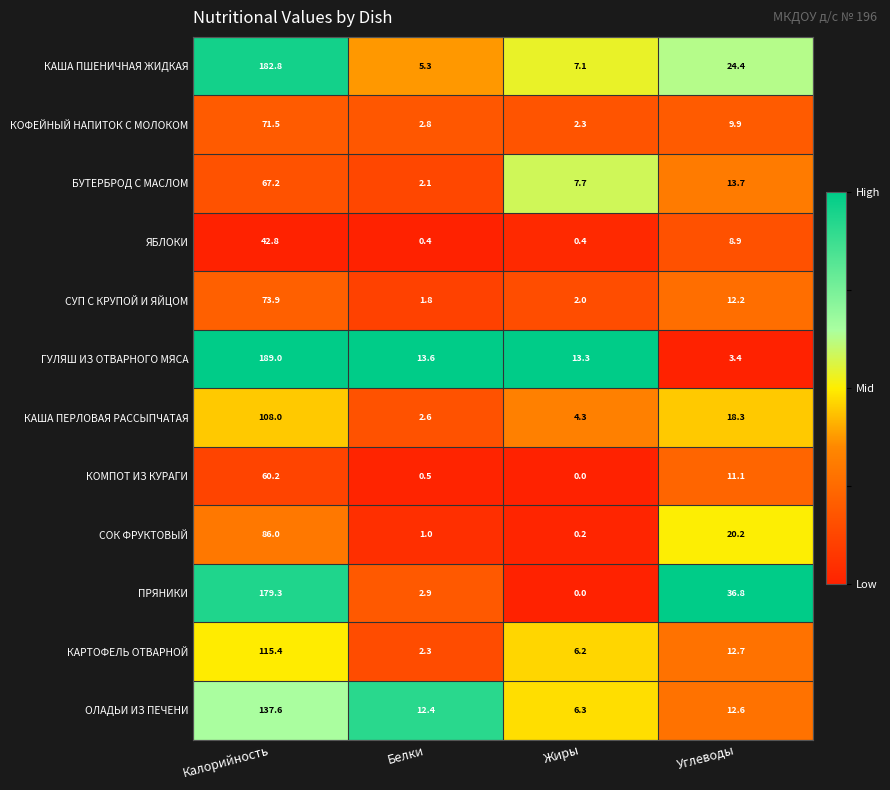

Rank the series at Углеводы from lowest to highest value.

ГУЛЯШ ИЗ ОТВАРНОГО МЯСА, ЯБЛОКИ, КОФЕЙНЫЙ НАПИТОК С МОЛОКОМ, КОМПОТ ИЗ КУРАГИ, СУП С КРУПОЙ И ЯЙЦОМ, ОЛАДЬИ ИЗ ПЕЧЕНИ, КАРТОФЕЛЬ ОТВАРНОЙ, БУТЕРБРОД С МАСЛОМ, КАША ПЕРЛОВАЯ РАССЫПЧАТАЯ, СОК ФРУКТОВЫЙ, КАША ПШЕНИЧНАЯ ЖИДКАЯ, ПРЯНИКИ